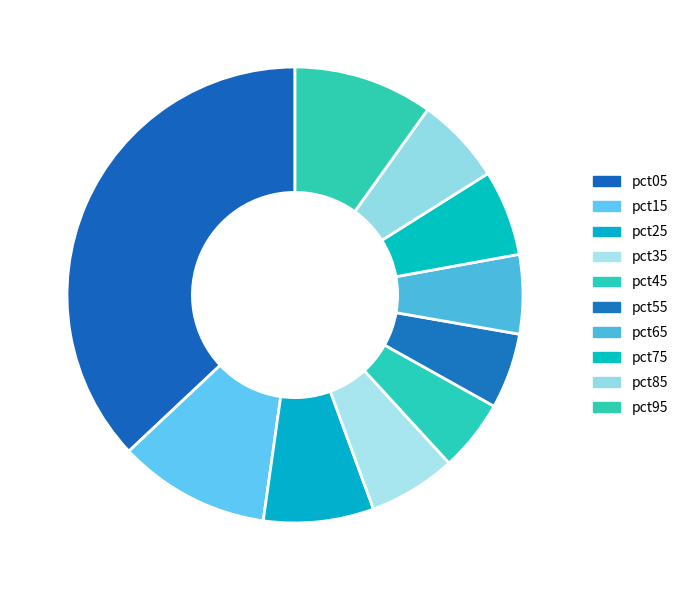

To the nearest percent, what is the average slice percentage?

10%